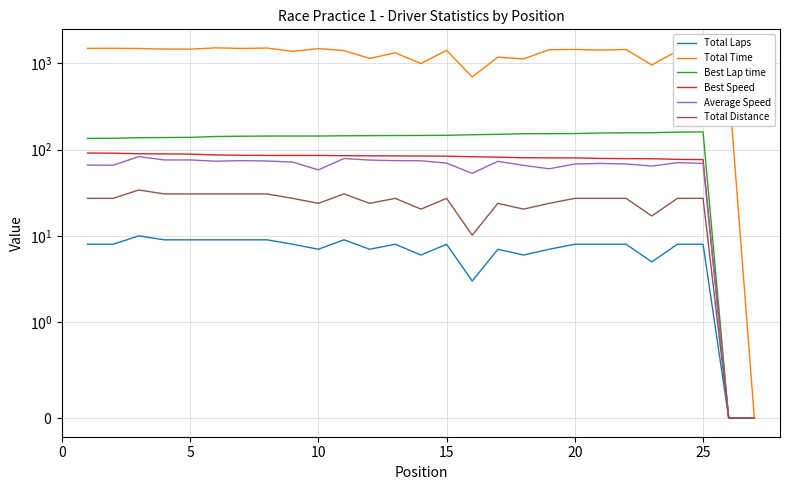

At which label is Best Speed closest to 45?

24